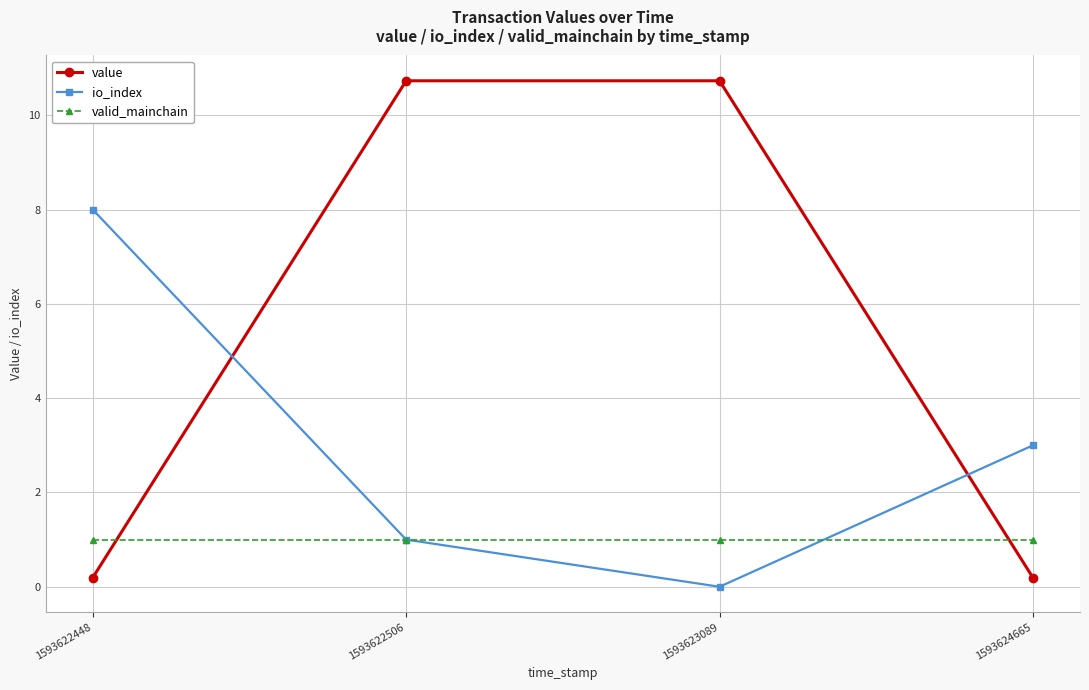

Reading right to left, transcribe all the data shown in this chart.

value: 1593624665=0.2	1593623089=10.7	1593622506=10.7	1593622448=0.2
io_index: 1593624665=3.0	1593623089=0.0	1593622506=1.0	1593622448=8.0
valid_mainchain: 1593624665=1.0	1593623089=1.0	1593622506=1.0	1593622448=1.0